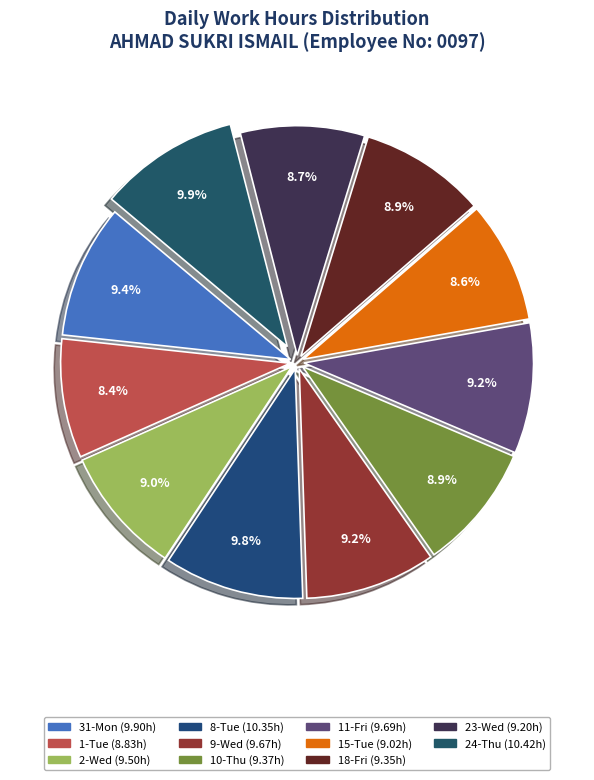

How many slices are in this pie chart?

11